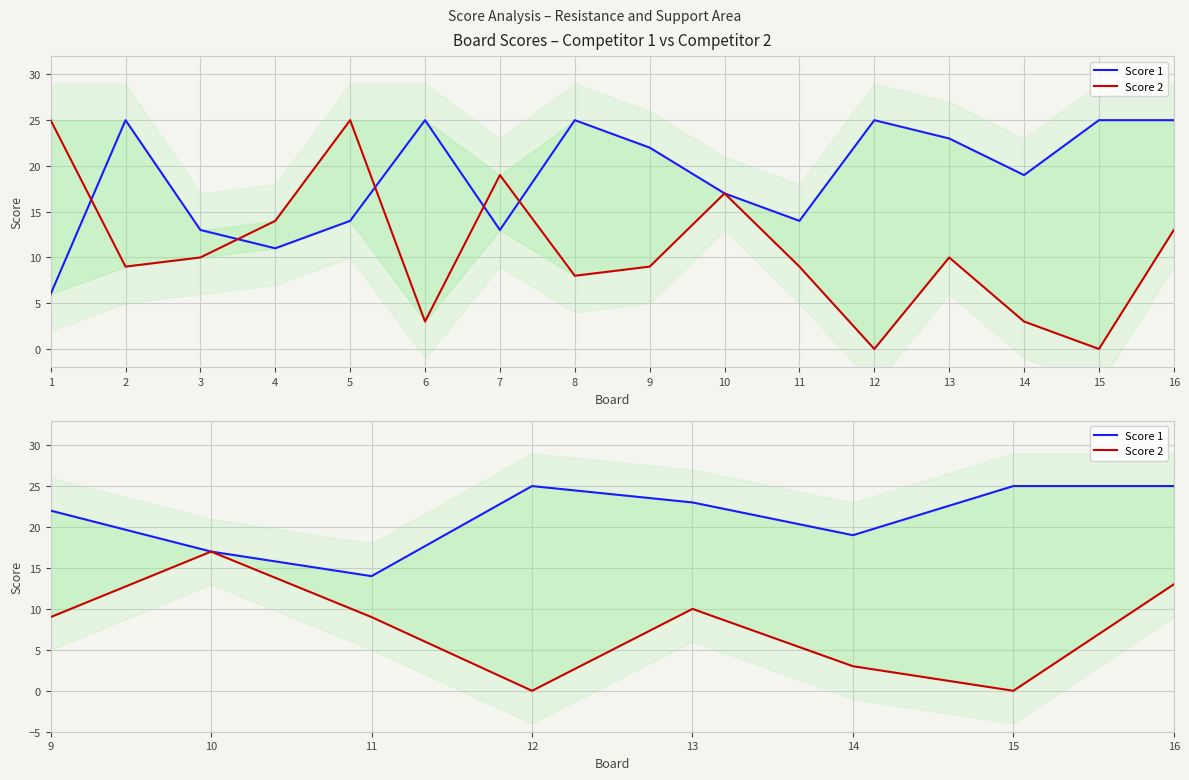

How many lines are shown in the chart?

2